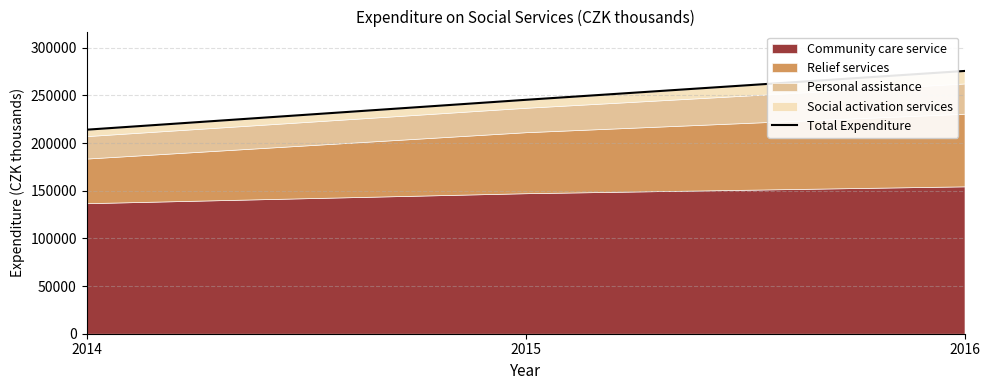

What is the change in value from 2014 to 2015?

+31337